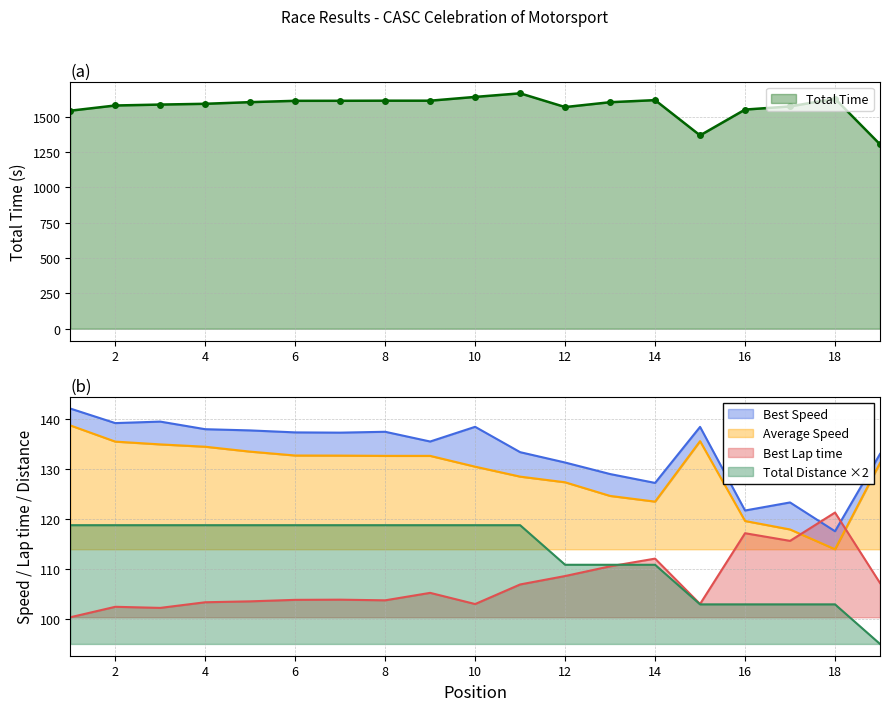

At which label is Total Time closest to 1483?

1